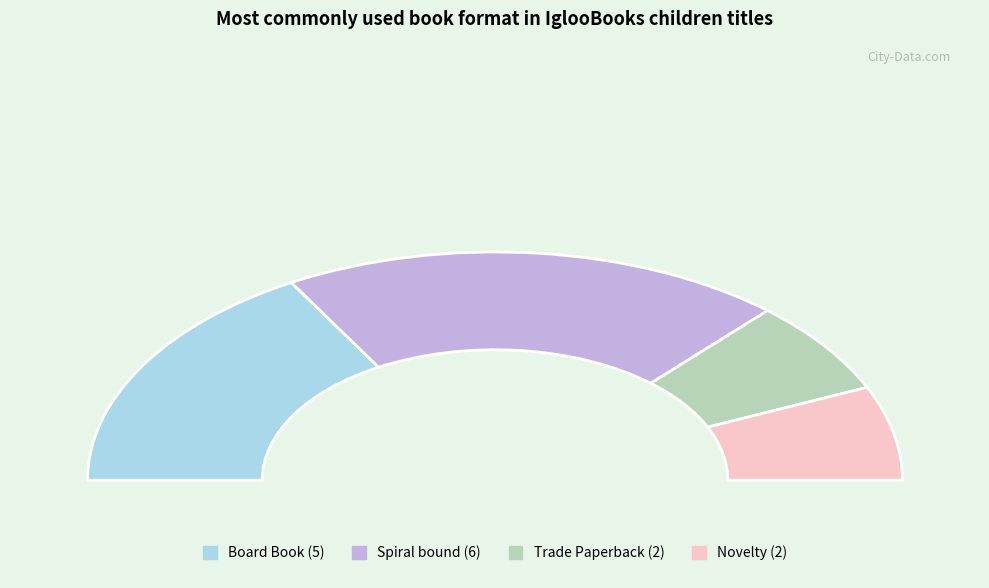

Rank the categories by value from lowest to highest.

Trade Paperback, Novelty, Board Book, Spiral bound